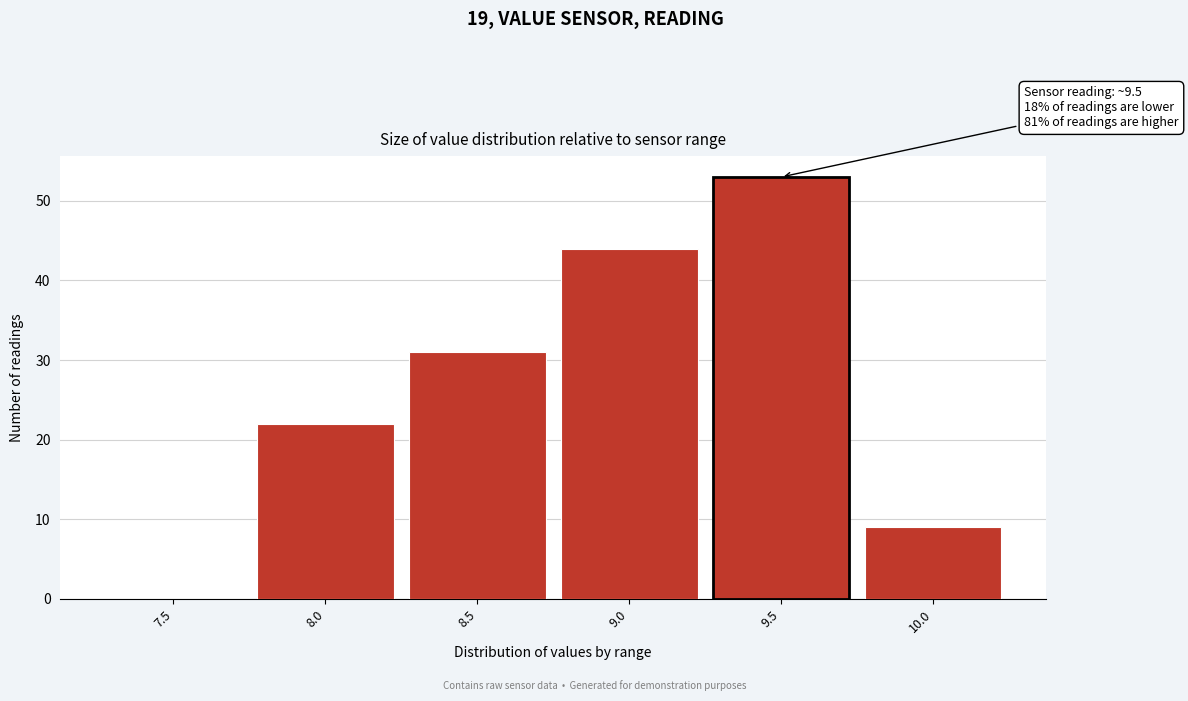

Reading left to right, what are all the values shown in this chart?

7.5=0	8.0=22	8.5=31	9.0=44	9.5=53	10.0=9